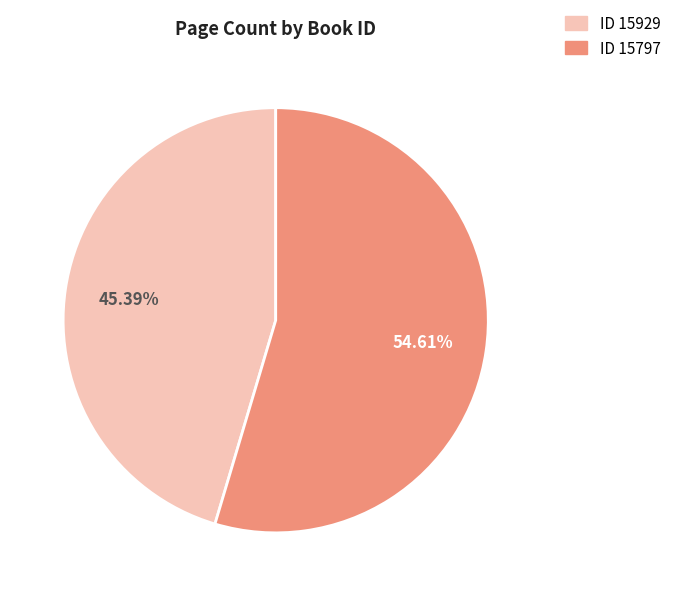

What is the ratio of the value at ID 15797 to the value at ID 15929?

1.2